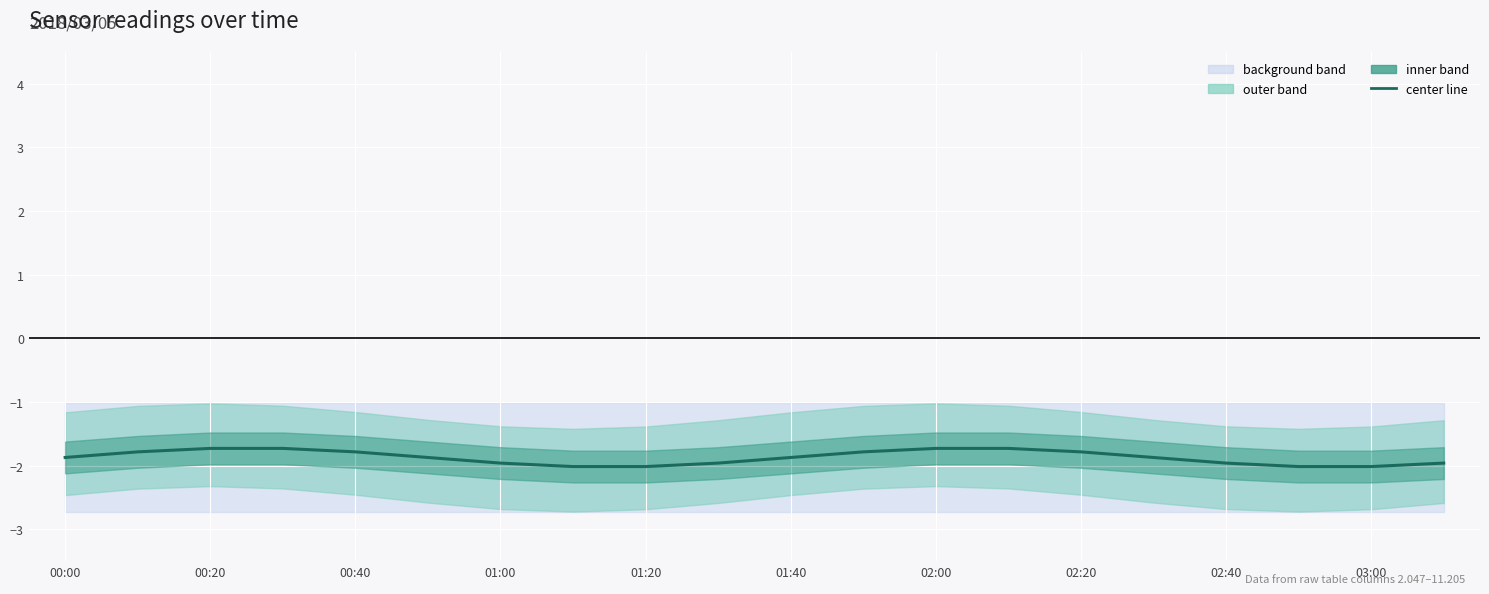

What position from the left is 01:00?

7